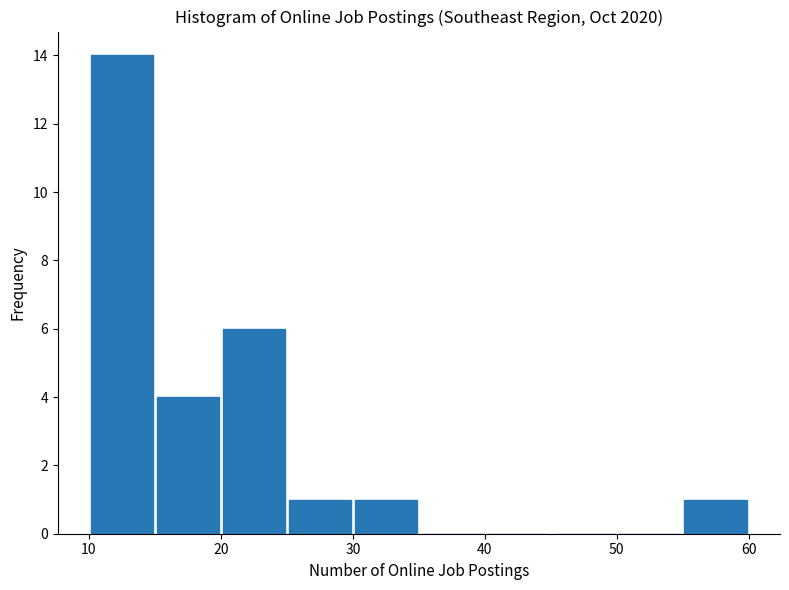

Reading left to right, list every bar in this chart as the range it spans on the x-axis followed by its height. The values are not printed on the chart, so give them approximately, as read against the axis.

10 to 15: 14
15 to 20: 4
20 to 25: 6
25 to 30: 1
30 to 35: 1
35 to 40: 0
40 to 45: 0
45 to 50: 0
50 to 55: 0
55 to 60: 1